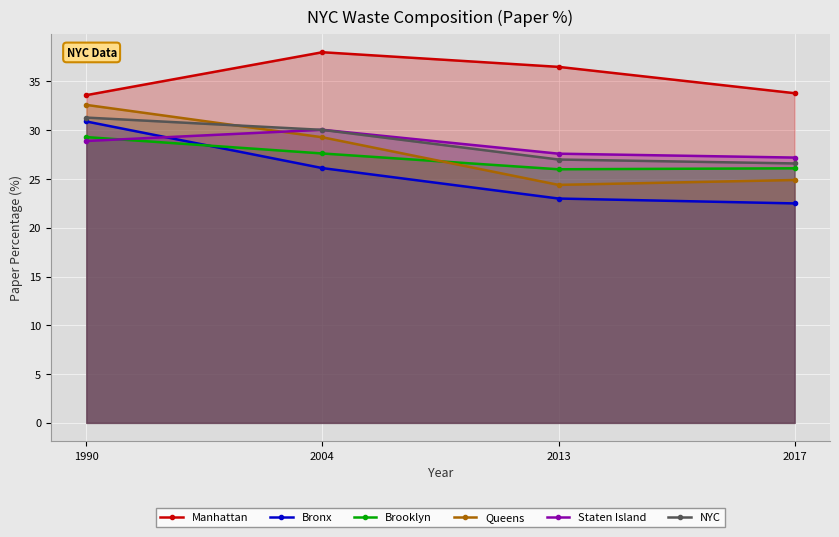

List the labels in order of Bronx value, smallest first.

2017, 2013, 2004, 1990